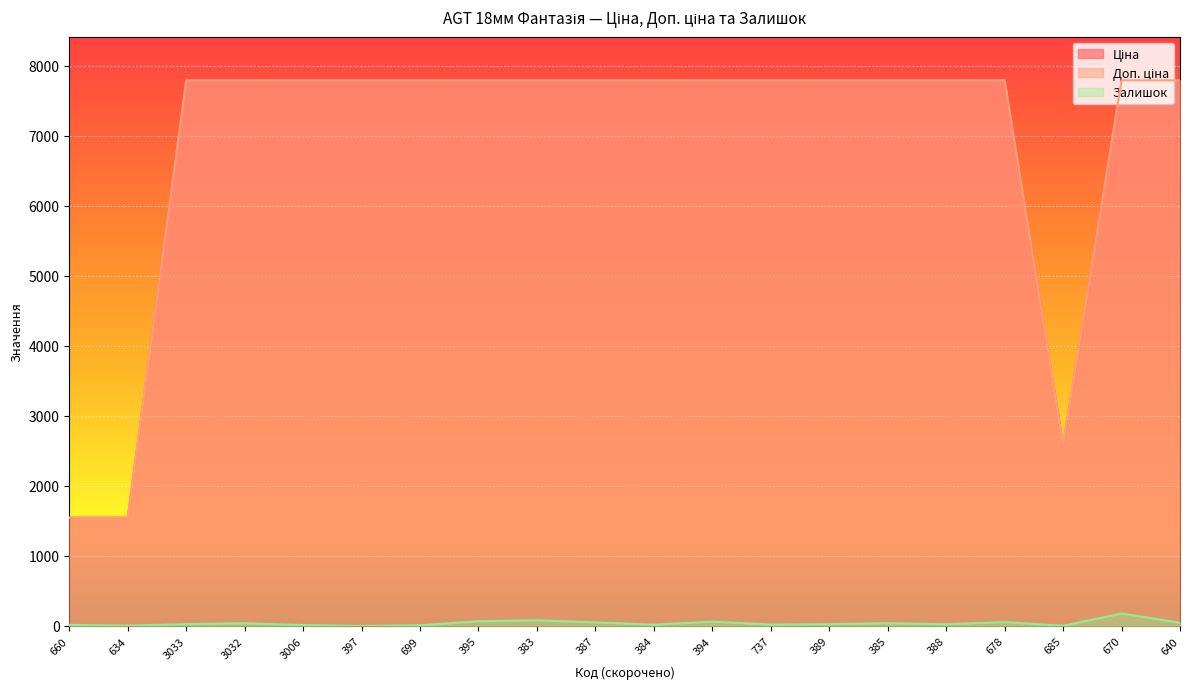

Reading right to left, transcribe all the data shown in this chart.

Ціна: 7792.9	7792.9	2578.7	7792.9	7792.9	7792.9	7792.9	7792.9	7792.9	7792.9	7792.9	7792.9	7792.9	7792.9	7792.9	7792.9	7792.9	7792.9	1547.7	1547.7
Доп. ціна: 7792.9	7792.9	2579.0	7792.9	7792.9	7792.9	7792.9	7792.9	7792.9	7792.9	7792.9	7792.9	7792.9	7792.9	7792.9	7792.9	7792.9	7792.9	1548.0	1548.0
Залишок: 47.0	178.0	3.0	55.0	25.0	40.0	26.0	21.0	62.0	19.0	52.0	81.0	68.0	10.0	0.0	13.0	39.0	27.0	4.0	16.0